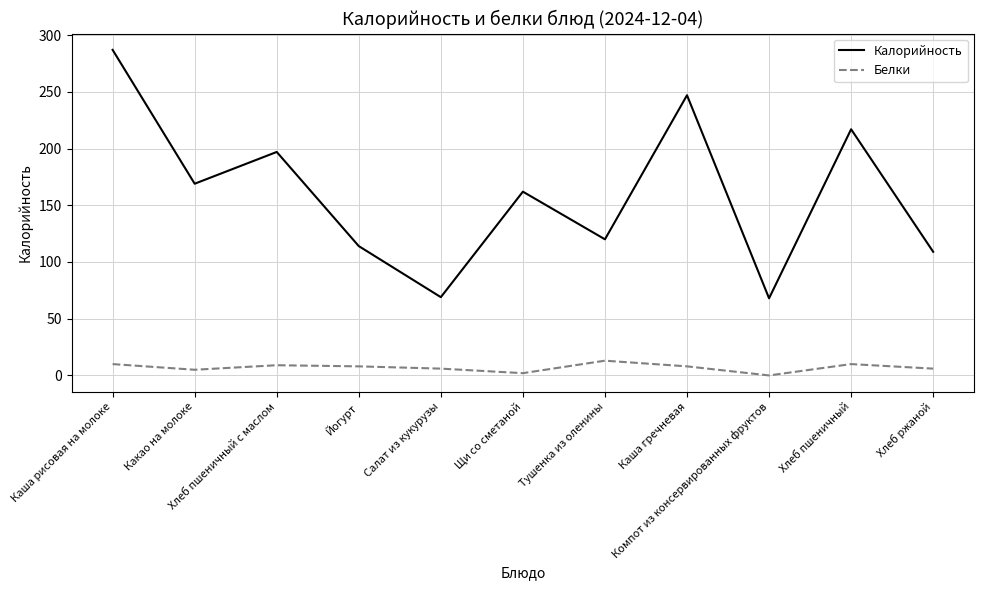

At which label does Белки reach its peak?

Тушенка из оленины